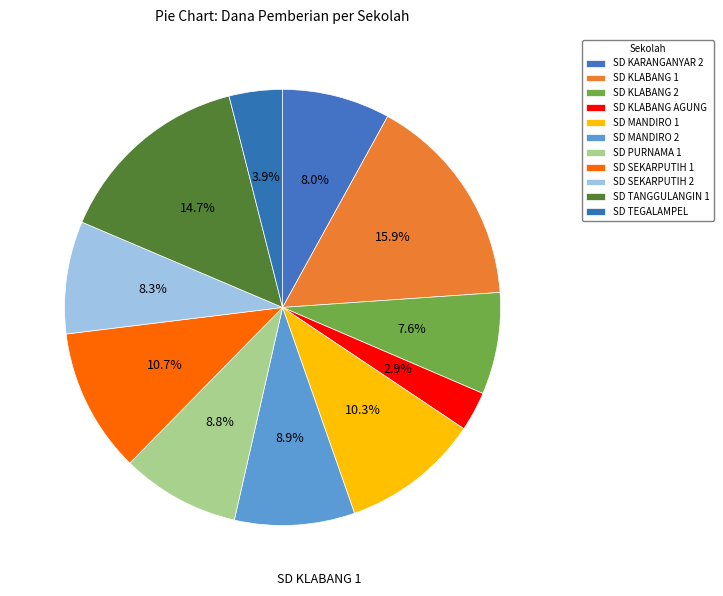

To the nearest percent, what is the combined percentage of SD MANDIRO 2 and SD KLABANG AGUNG?

12%